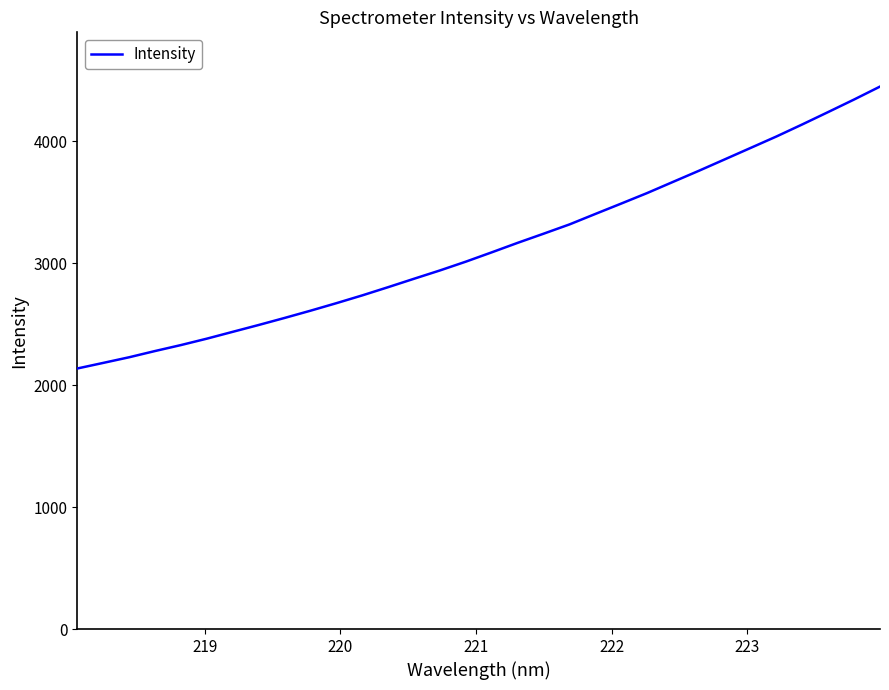

Reading left to right, what are all the values shown in this chart?

2135.8	2181.6	2227.9	2279.0	2328.0	2380.5	2436.6	2492.6	2550.3	2609.7	2671.4	2735.4	2802.8	2871.8	2940.0	3012.0	3088.4	3166.1	3240.9	3317.0	3402.9	3488.1	3574.2	3665.6	3756.7	3850.4	3944.2	4038.2	4137.2	4238.5	4341.1	4446.9